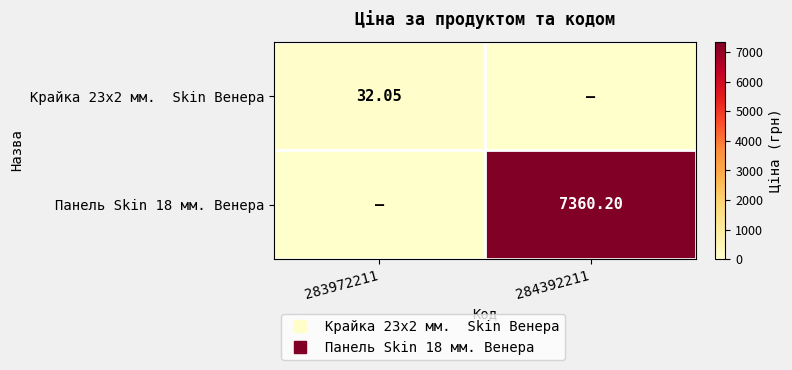

Is the value of Панель Skin 18 мм. Венера at 284392211 greater than the value of Крайка 23x2 мм. Skin Венера at 283972211?

Yes